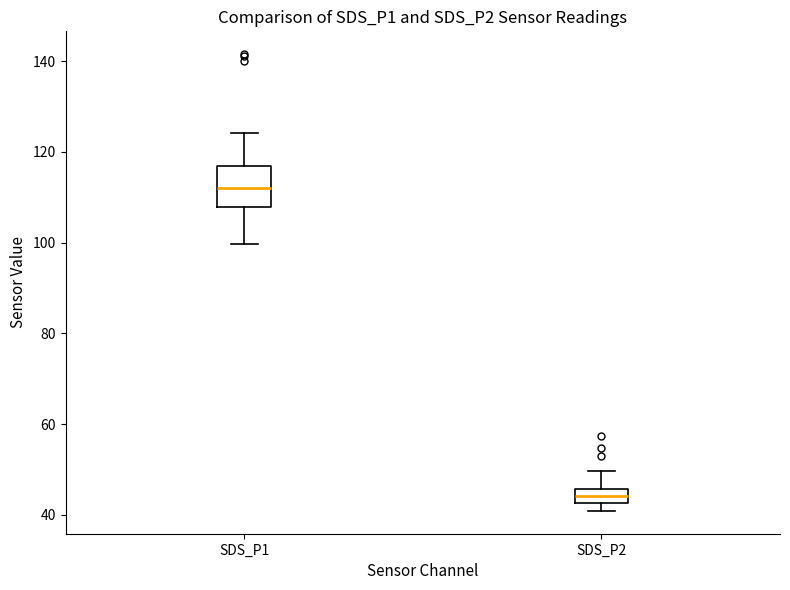

Reading left to right, transcribe this box plot: for each box, give where its median line is, the range the box spans, and where its two whiskers end, as read against the y-axis. The values are not printed on the chart, so give them approximately, as read against the axis.

SDS_P1: median 112, box 108 to 116, whiskers 100 to 124
SDS_P2: median 44, box 42 to 46, whiskers 40 to 50